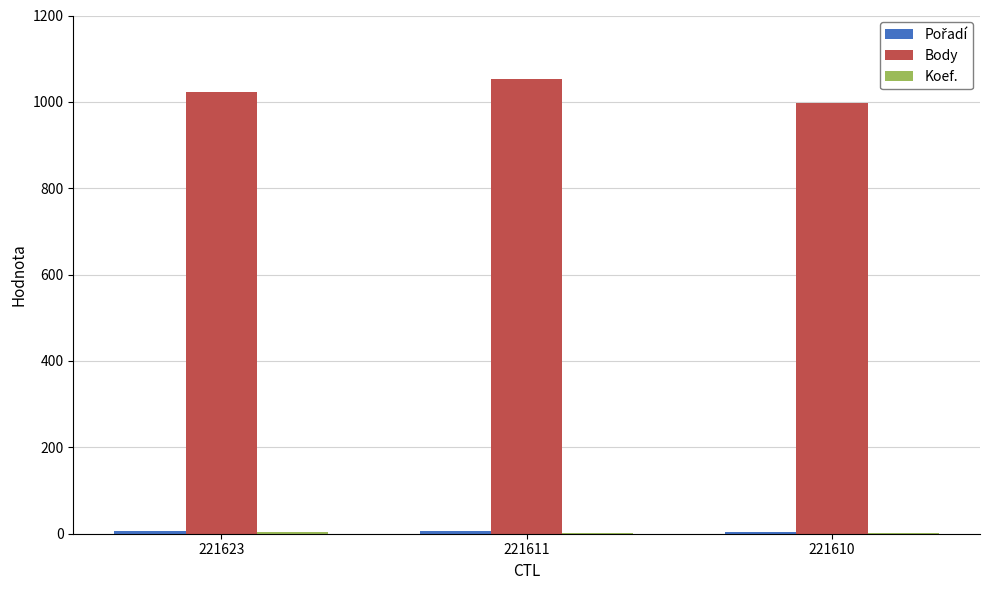

What is the total value across all series at 221623?

1035